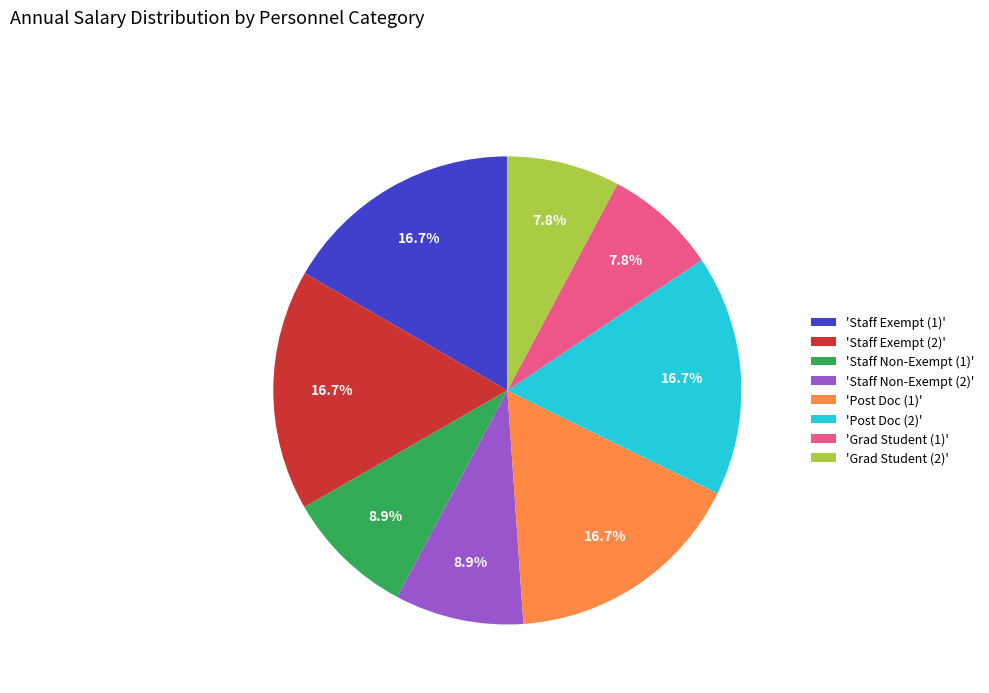

How much of the chart is everything except 'Staff Non-Exempt (2)'?

91.1%